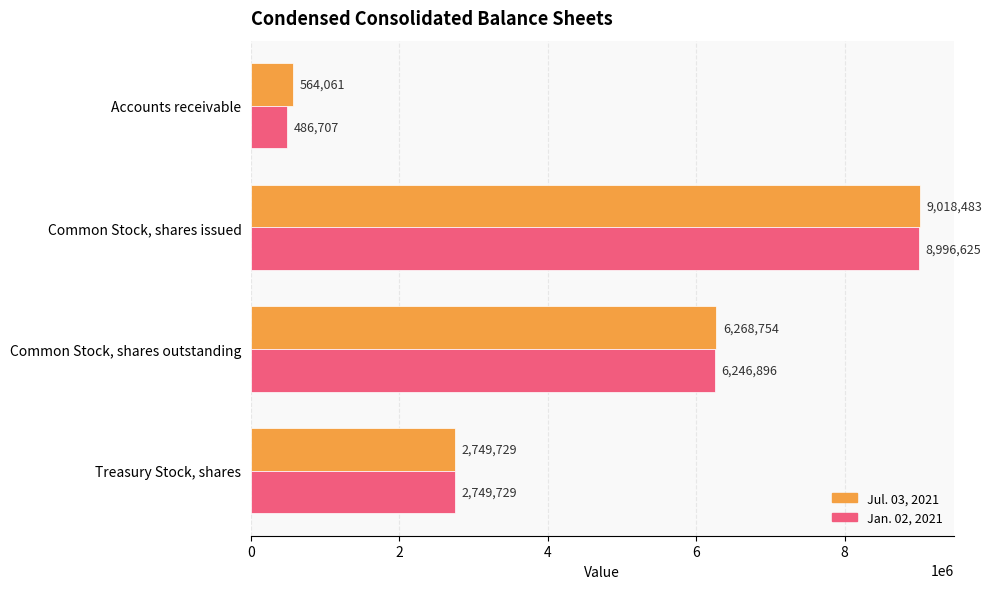

List the series in order of their peak value, highest first.

Jul. 03, 2021, Jan. 02, 2021